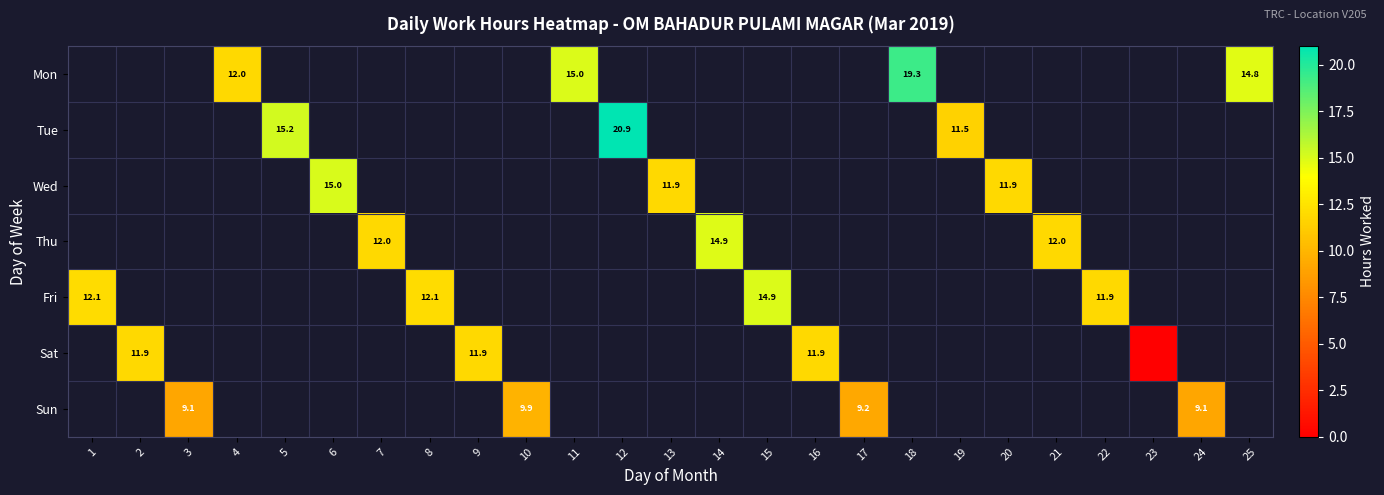

At 16, list the series in order from largest to smallest.

Mon, Tue, Wed, Thu, Fri, Sat, Sun